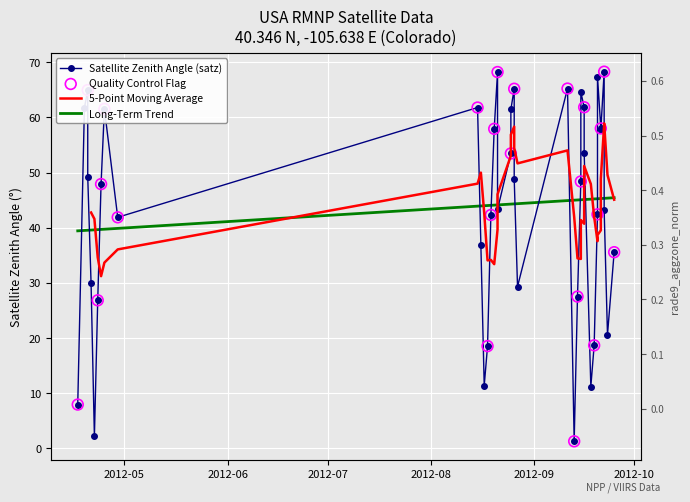

Which series contains the highest Y value?

satz